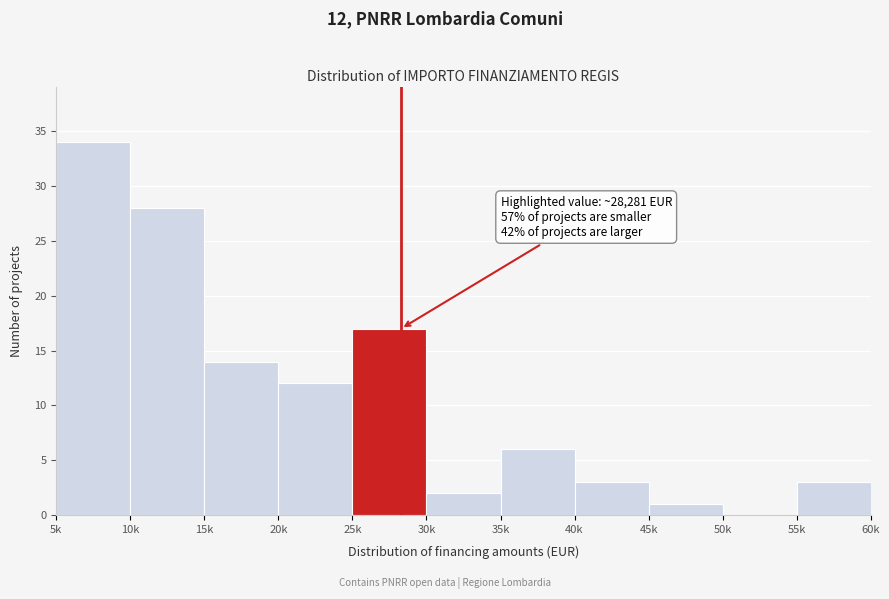

Reading left to right, extract all data points from this chart.

5k=34	10k=28	15k=14	20k=12	25k=17	30k=2	35k=6	40k=3	45k=1	50k=0	55k=3